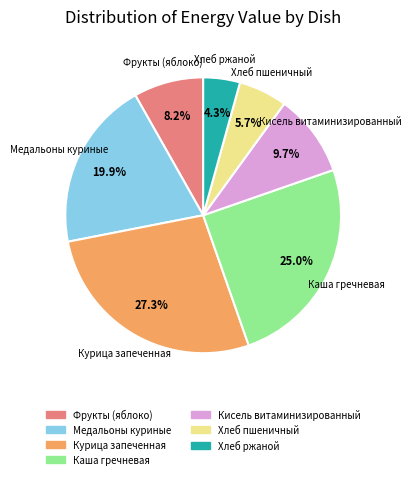

Between Каша гречневая and Медальоны куриные, which is larger?

Каша гречневая